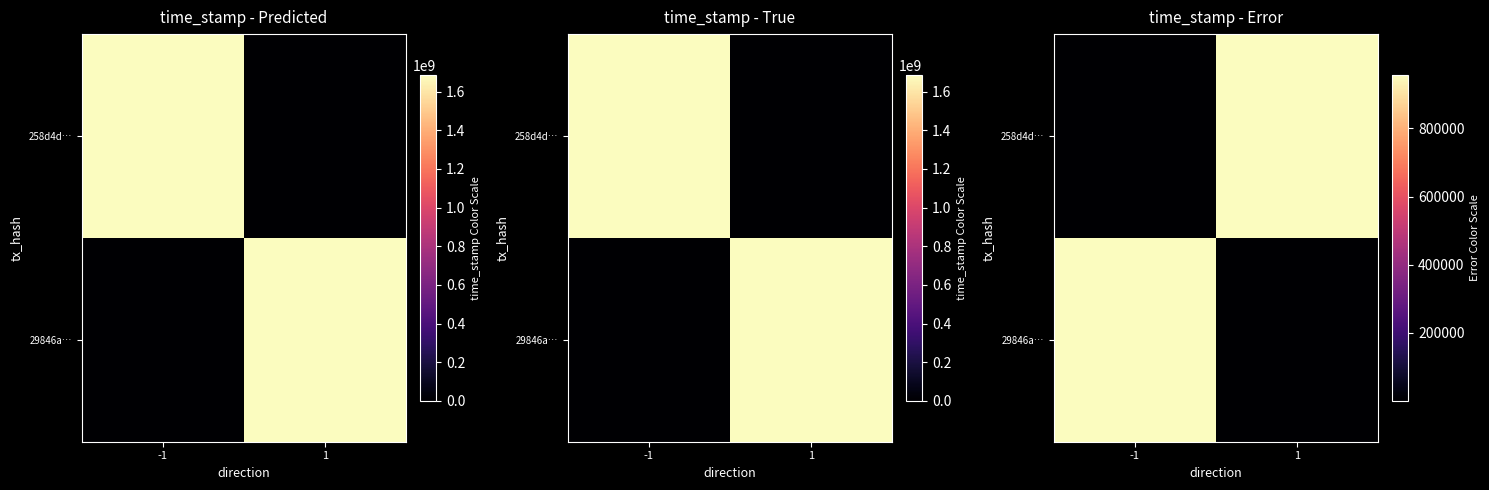

What is the difference between the maximum and minimum values in the 29846a… series?

957129.0